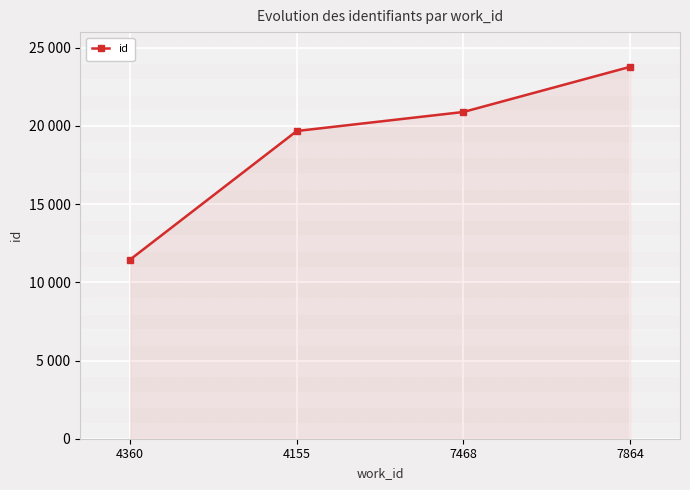

True or false: the data shows 28120 at 7468.

False